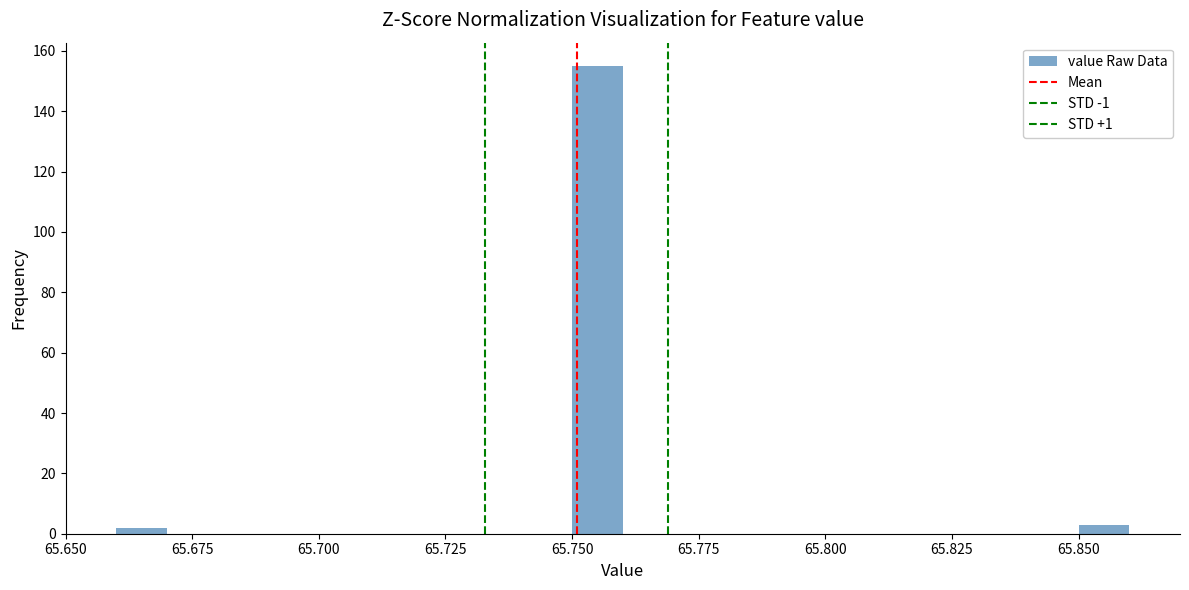

Around what value on the x-axis is the tallest bar? Give the approximate position of its centre, as read against the axis.

65.755